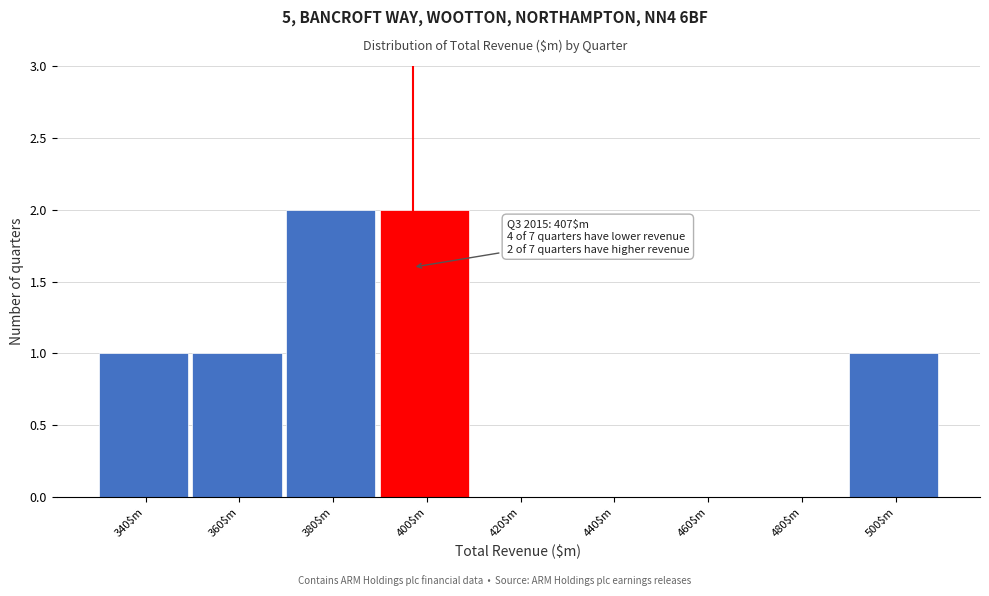

The value at 460$m is -1. True or false?

False